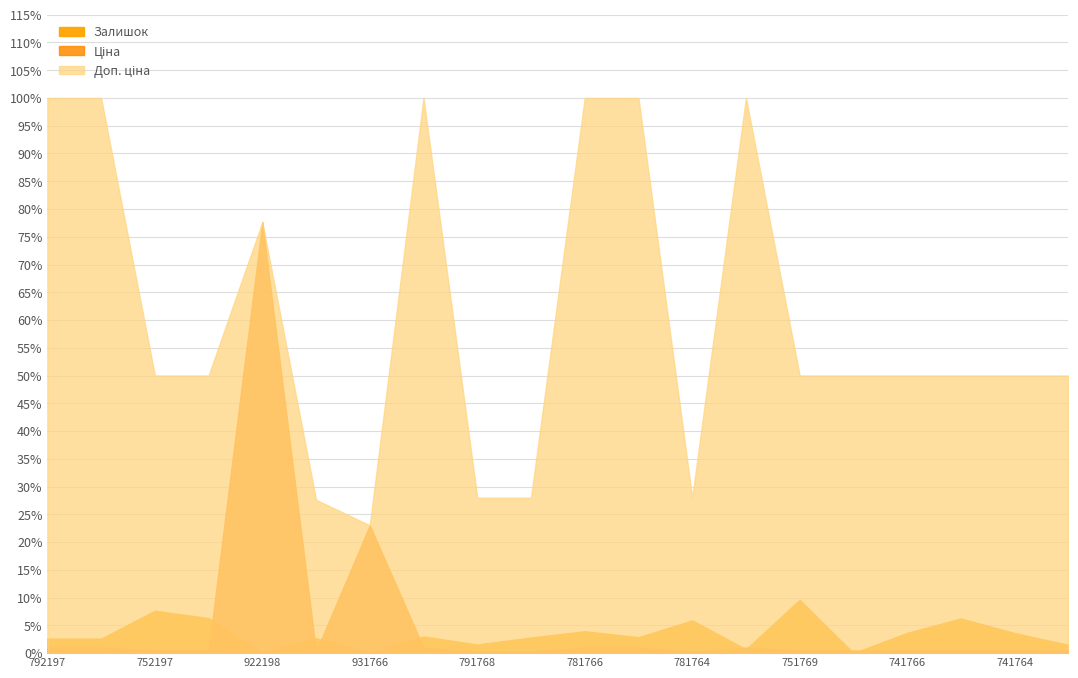

What are all the series names shown in the legend?

Залишок, Ціна, Доп. ціна